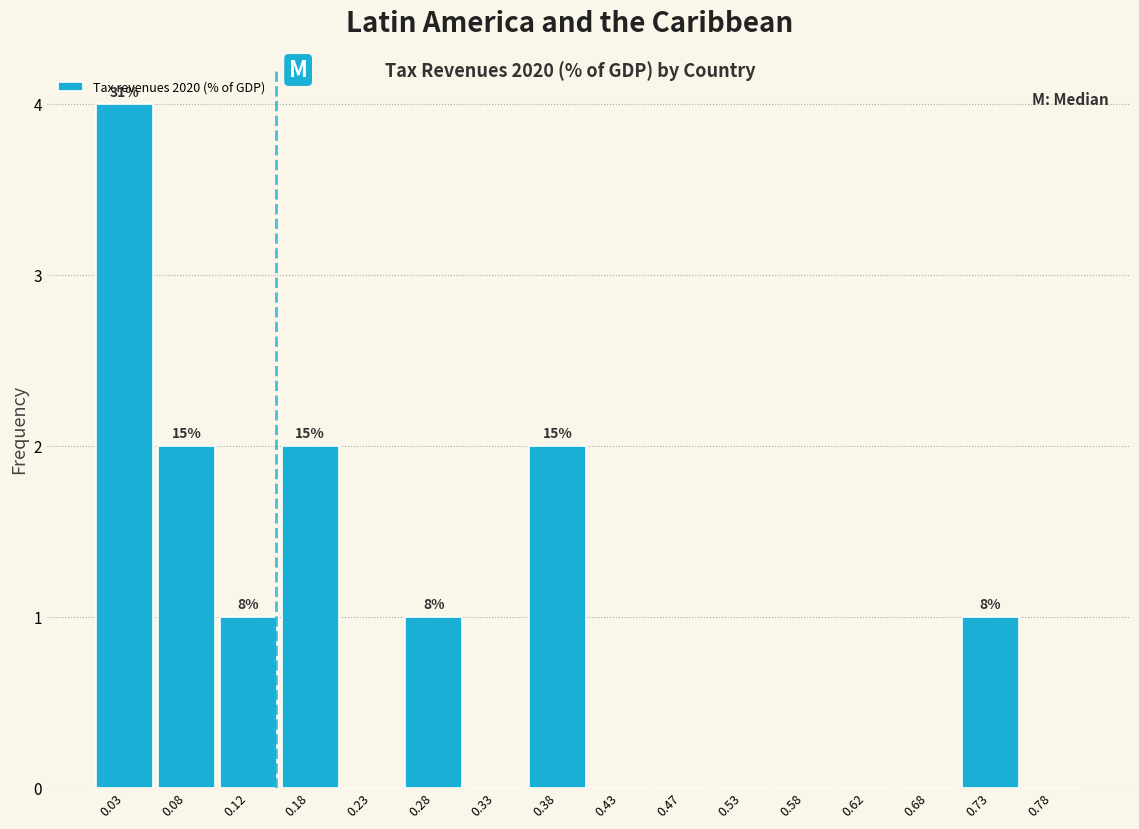

Which range on the x-axis has the tallest bar?

0.00 to 0.05